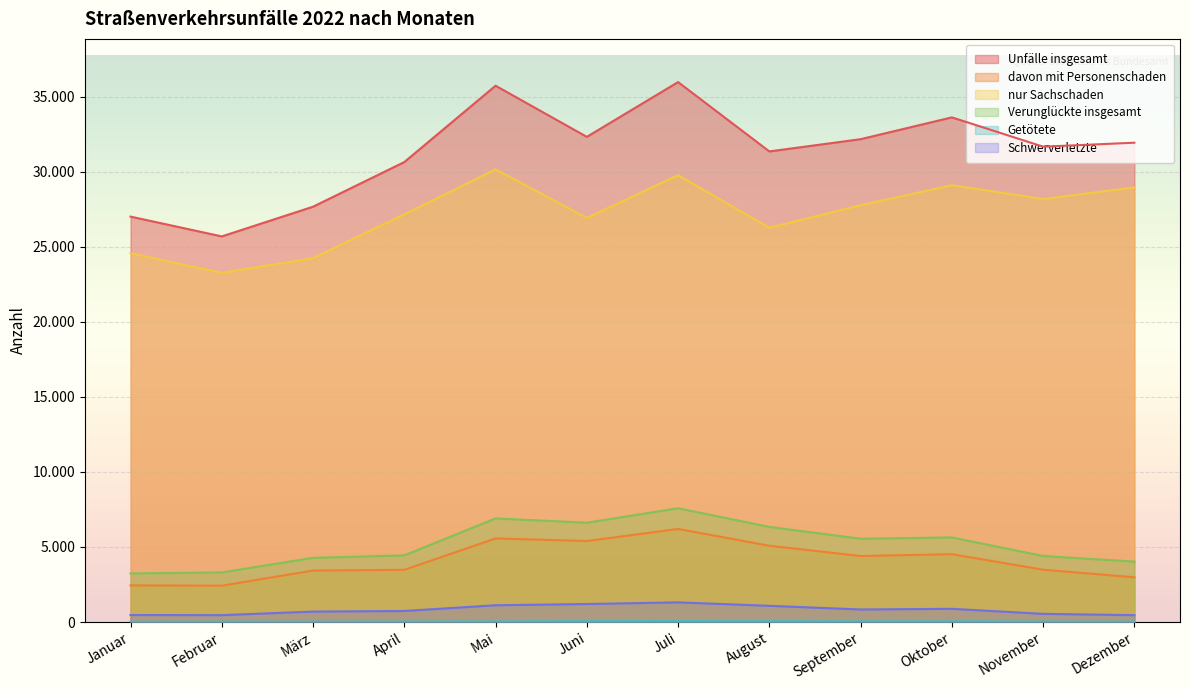

What is the label of the 11th point from the right?

Februar